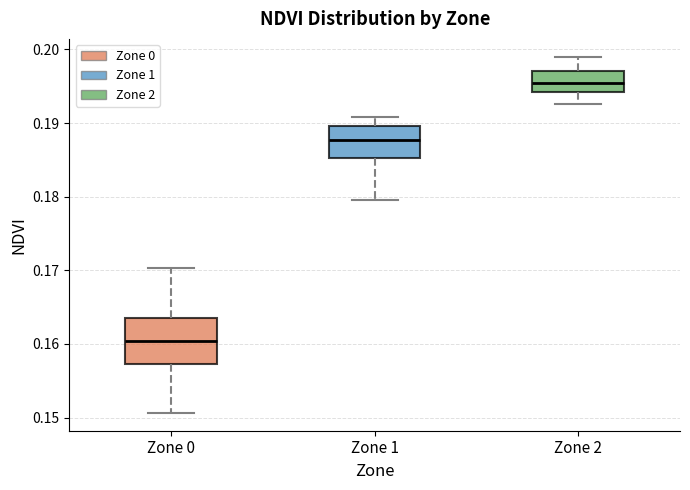

Reading left to right, transcribe this box plot: for each box, give where its median line is, the range the box spans, and where its two whiskers end, as read against the y-axis. The values are not printed on the chart, so give them approximately, as read against the axis.

Zone 0: median 0.160, box 0.157 to 0.163, whiskers 0.151 to 0.170
Zone 1: median 0.188, box 0.185 to 0.190, whiskers 0.180 to 0.191
Zone 2: median 0.195, box 0.194 to 0.197, whiskers 0.193 to 0.199